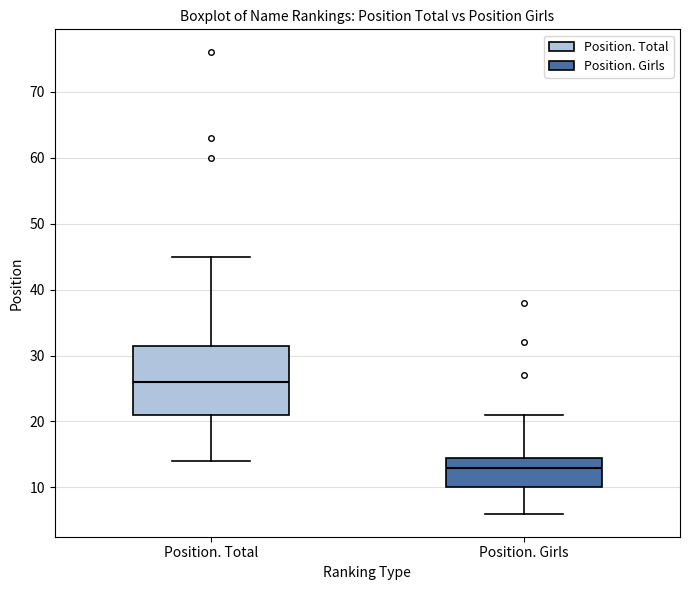

Reading left to right, transcribe this box plot: for each box, give where its median line is, the range the box spans, and where its two whiskers end, as read against the y-axis. The values are not printed on the chart, so give them approximately, as read against the axis.

Position. Total: median 26, box 21 to 32, whiskers 14 to 45
Position. Girls: median 13, box 10 to 15, whiskers 6 to 21